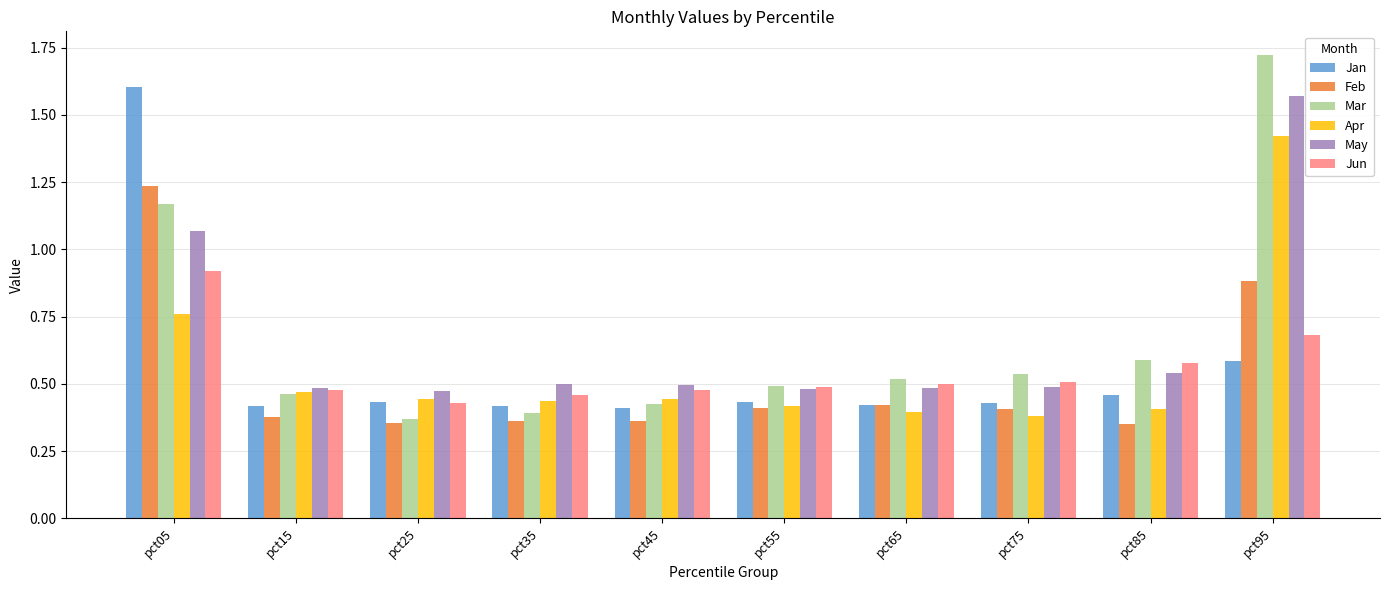

Rank the categories by Mar value from highest to lowest.

pct95, pct05, pct85, pct75, pct65, pct55, pct15, pct45, pct35, pct25